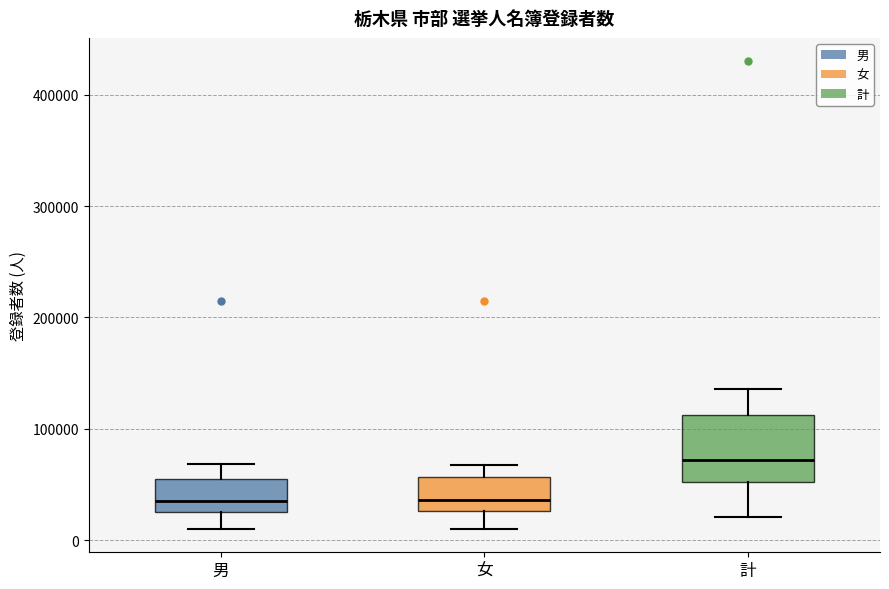

Where does the median line of the box for 計 sit on the y-axis? The values are not printed on the chart, so give them approximately, as read against the axis.

70000